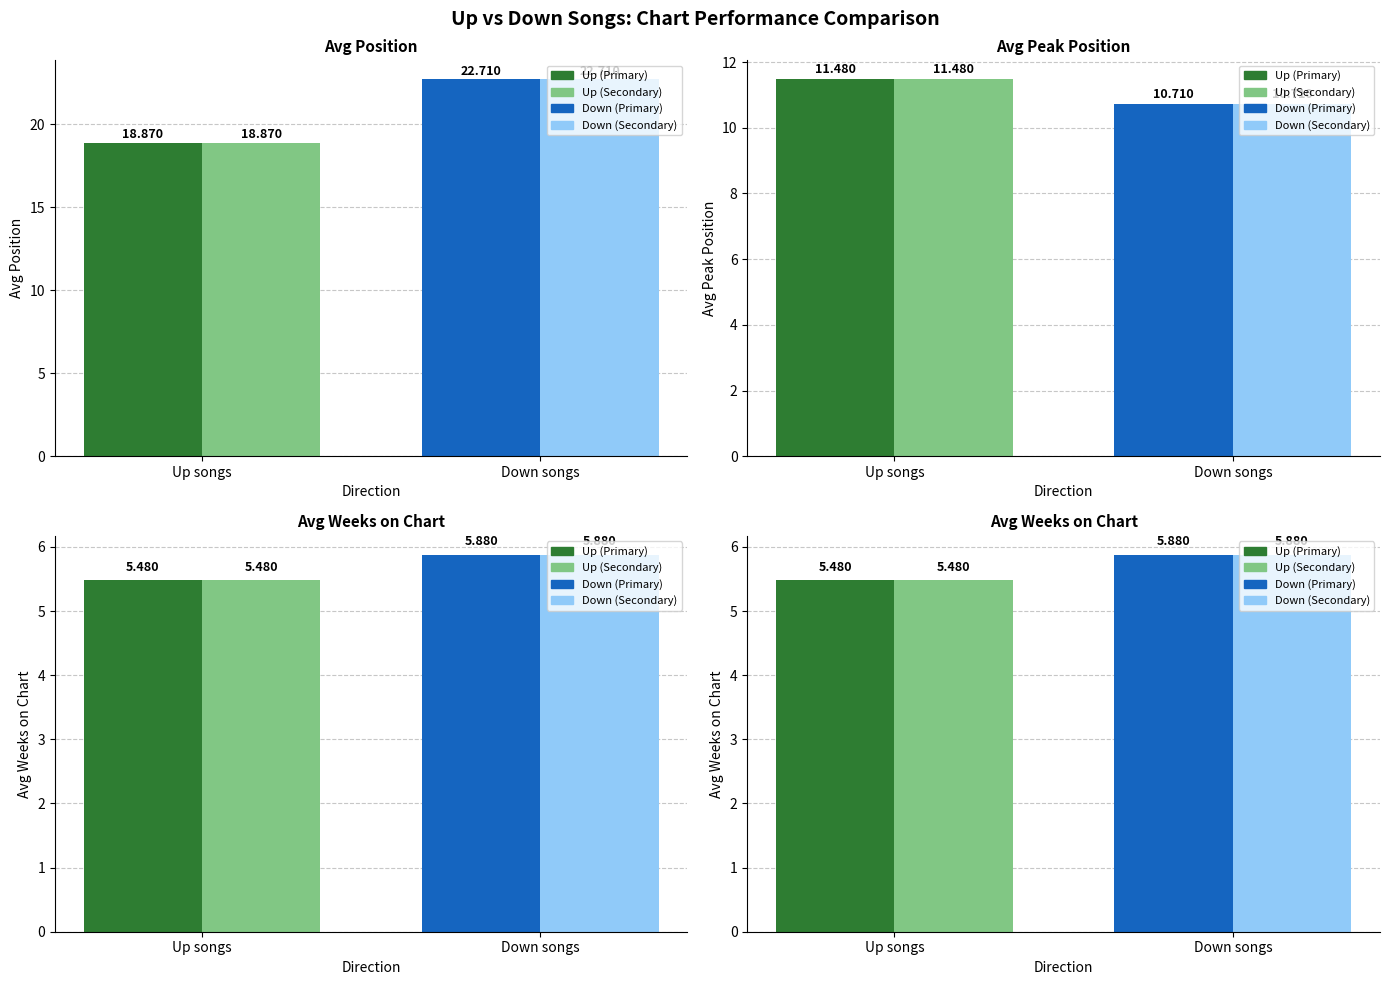

Which category has the lowest value across all series?

Up songs